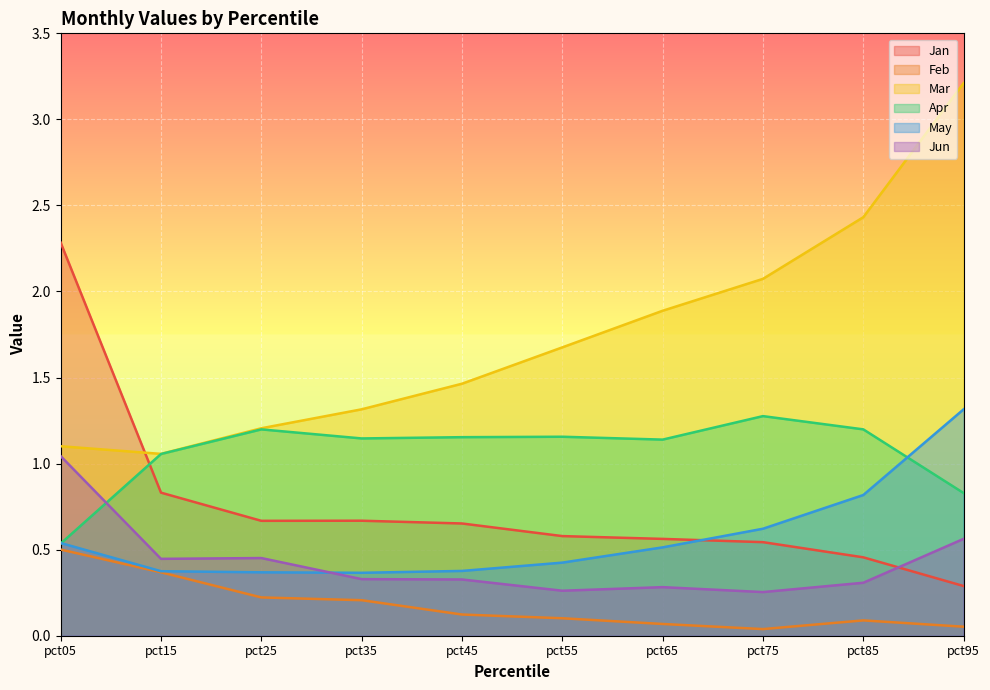

True or false: Jan and May cross at least once.

True